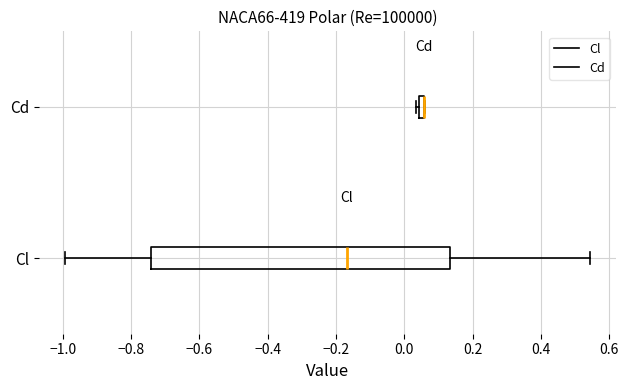

Where is the right edge of the box for Cd on the x-axis? The values are not printed on the chart, so give them approximately, as read against the axis.

0.06